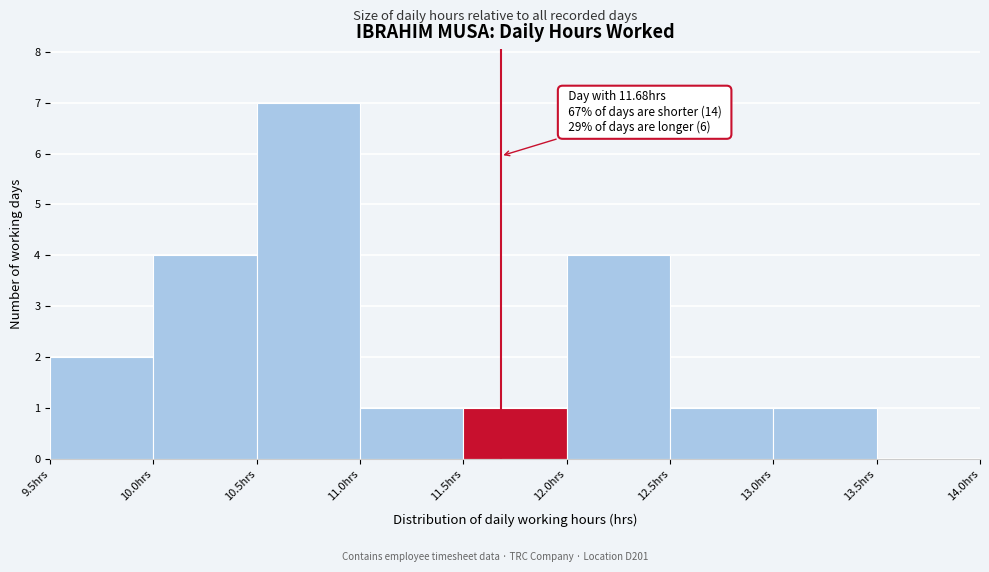

Over which range of the x-axis is the bar tallest?

10.5 to 11.0